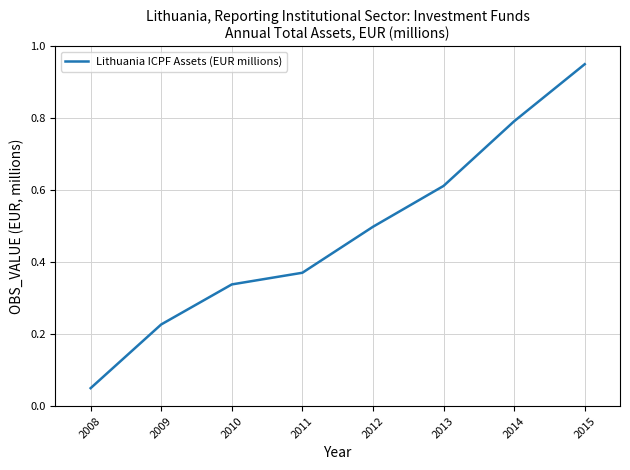

Rank the categories by value from highest to lowest.

2015, 2014, 2013, 2012, 2011, 2010, 2009, 2008